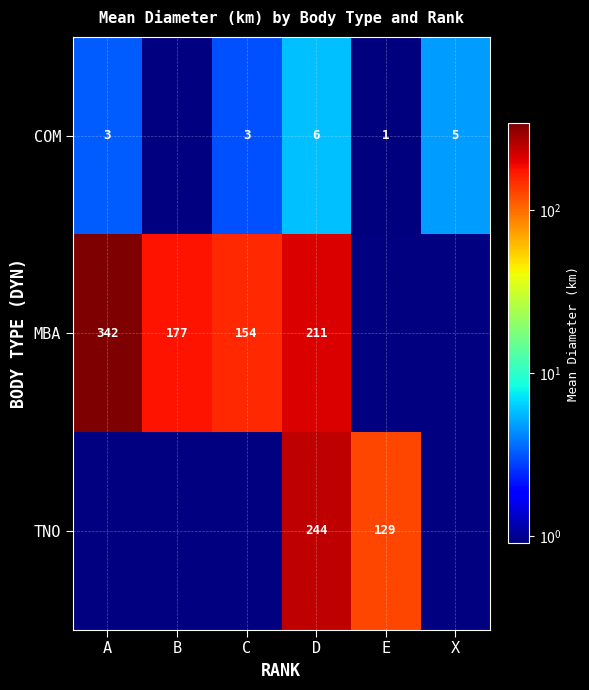

Between C and E, which is larger?

C